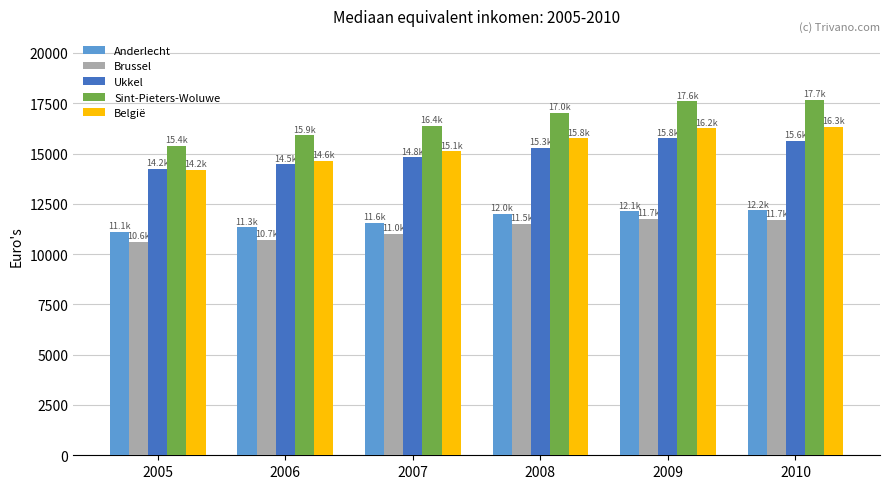

Is the value of Sint-Pieters-Woluwe at 2010 greater than the value of België at 2005?

Yes